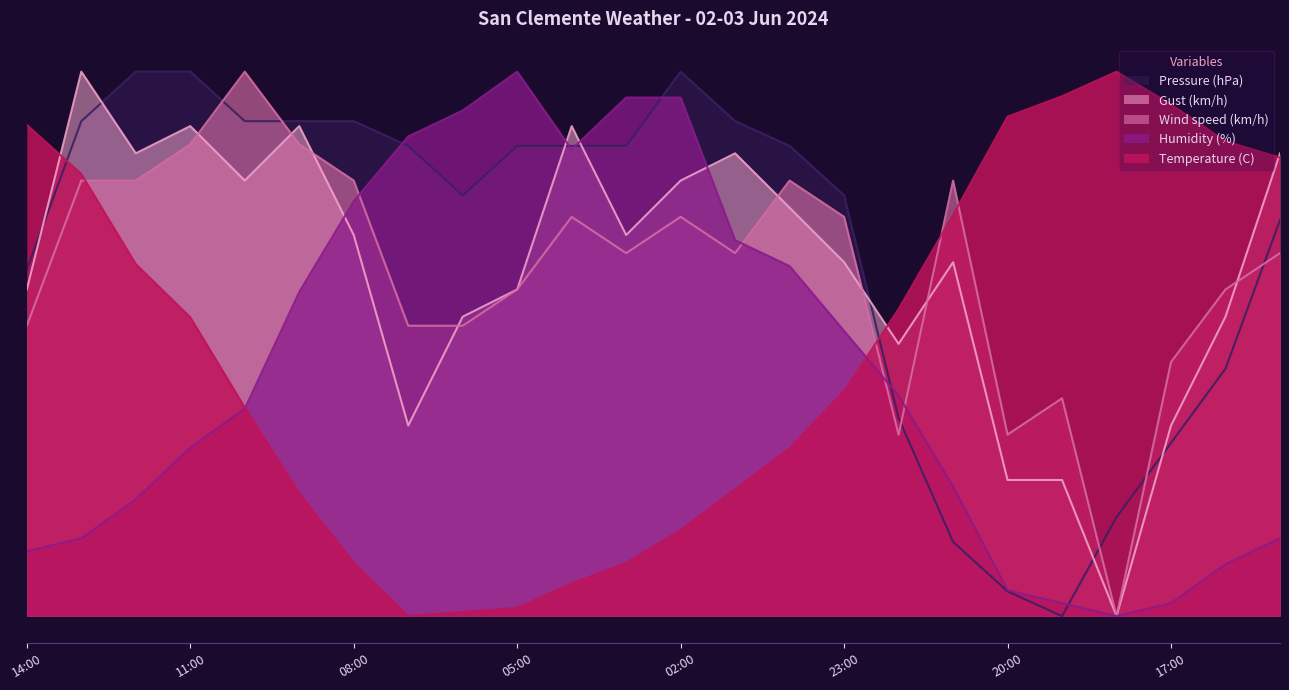

At 10:00, list the series in order from smallest to largest.

Humidity (%), Temperature (C), Gust (km/h), Pressure (hPa), Wind speed (km/h)